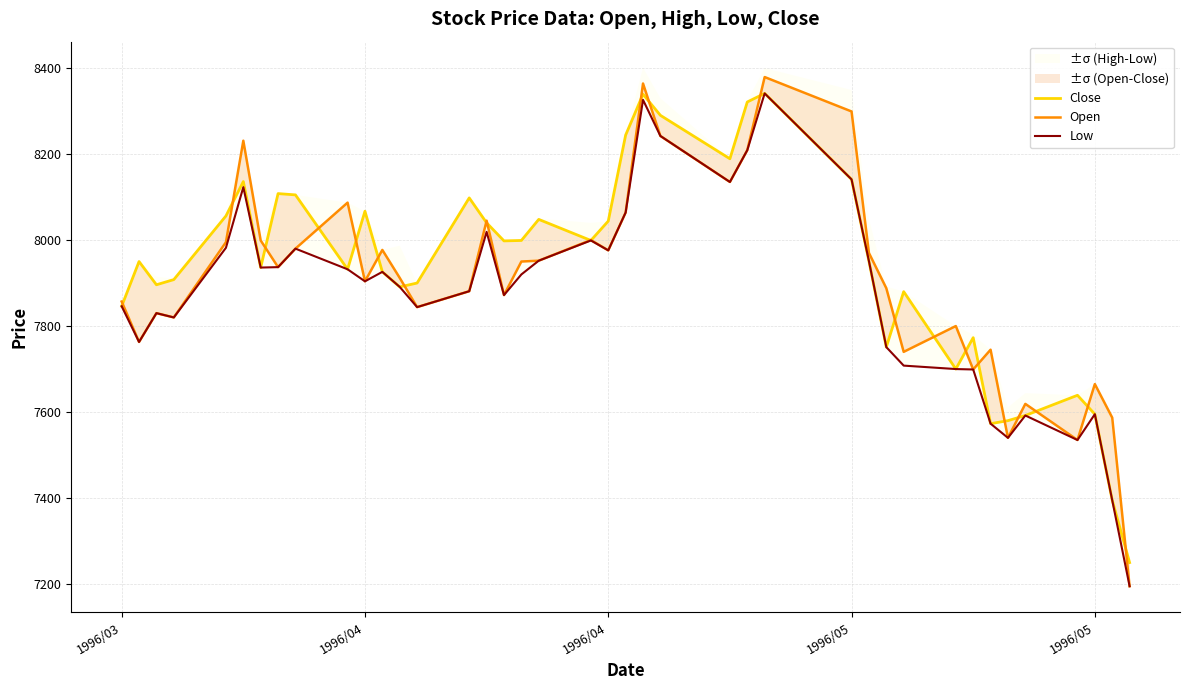

How many data points in Open are above 7937?

19